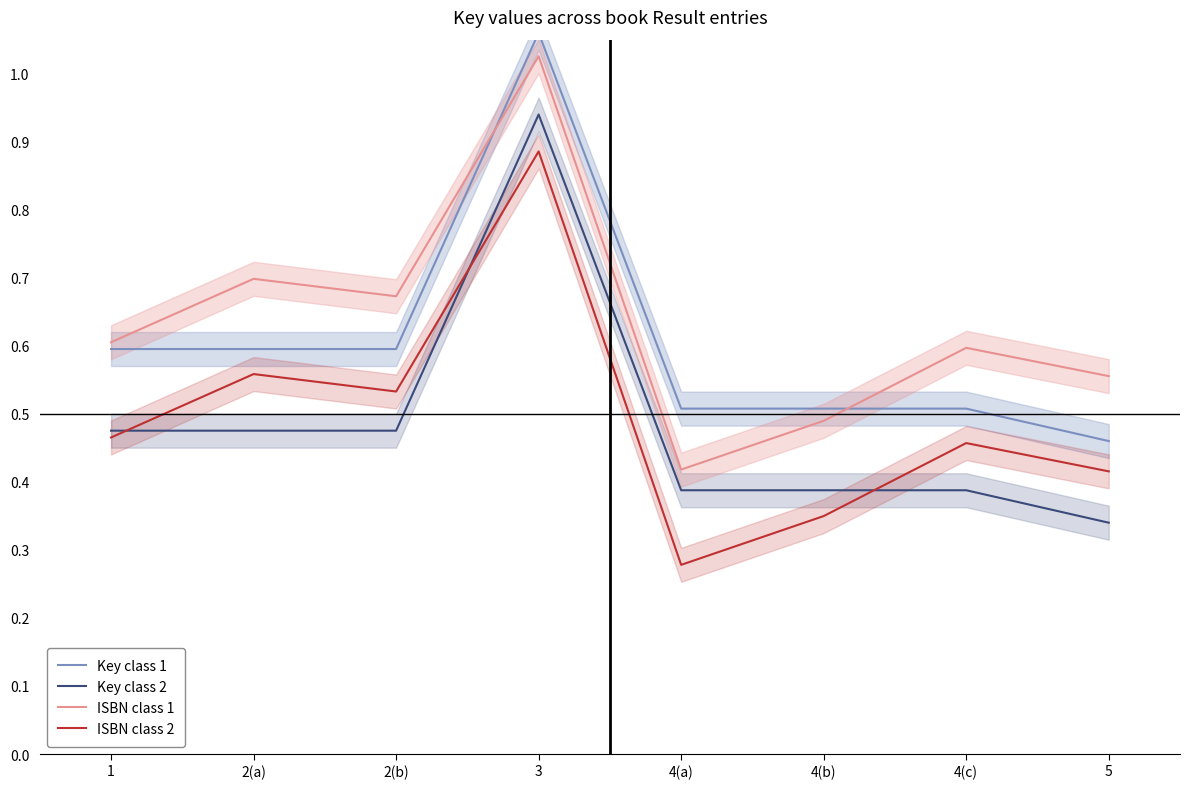

At which category does Key class 2 reach its first local peak?

3